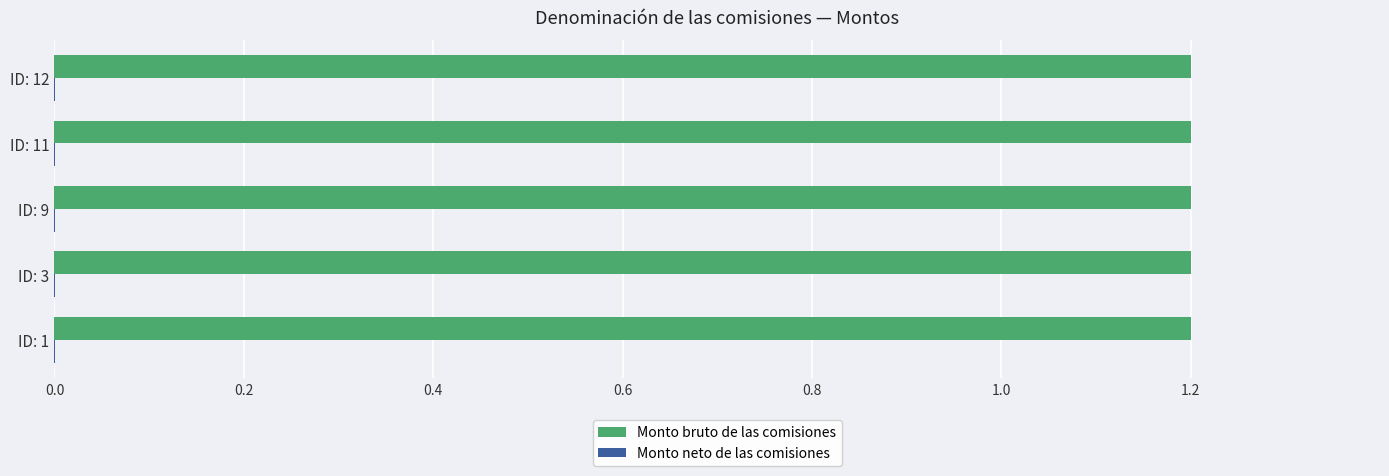

Which series has the largest total across all categories?

Monto bruto de las comisiones